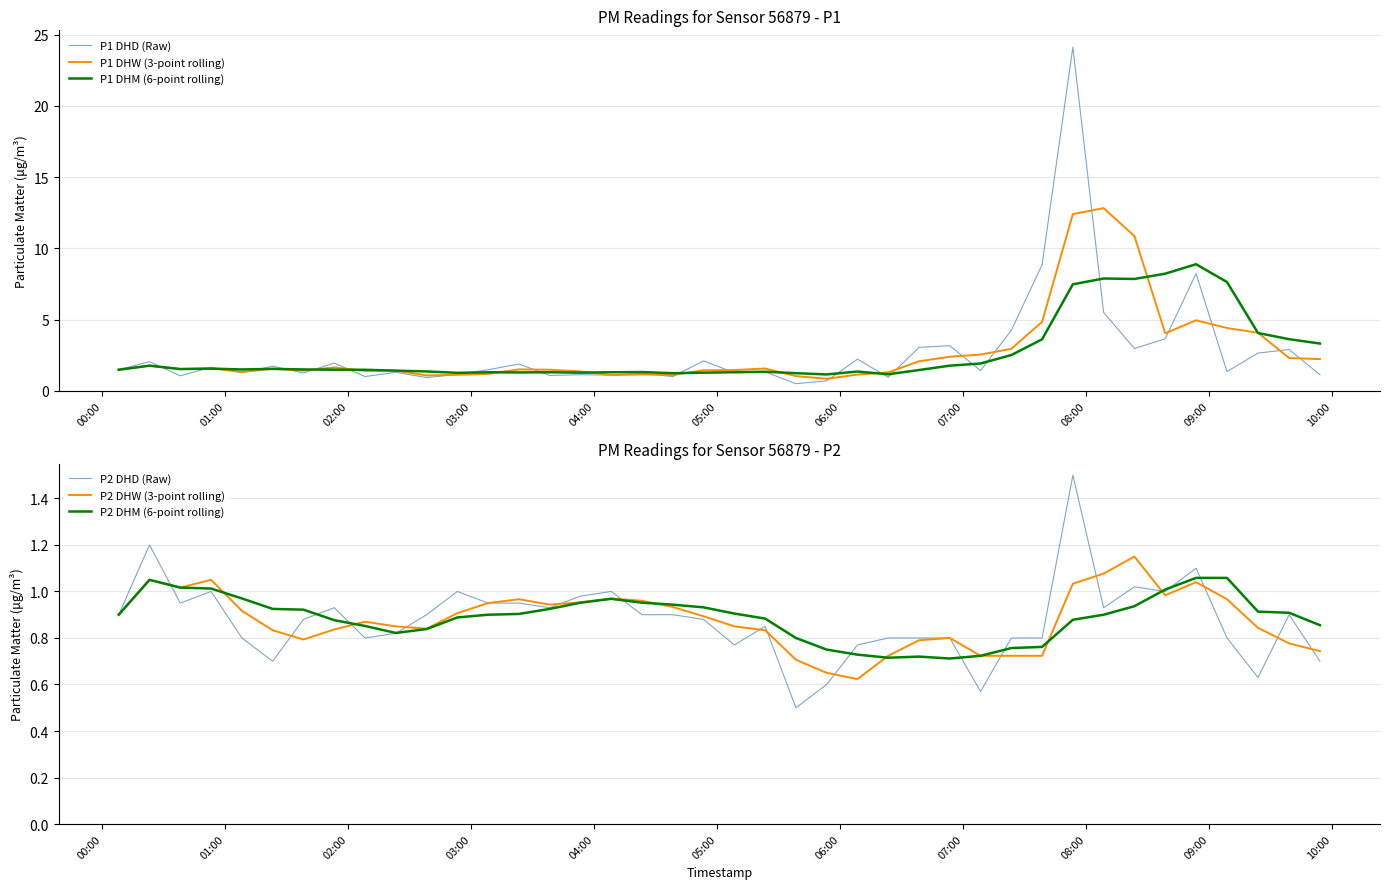

How many interior local valleys does the P2 DHW (3-point rolling) series have?

6